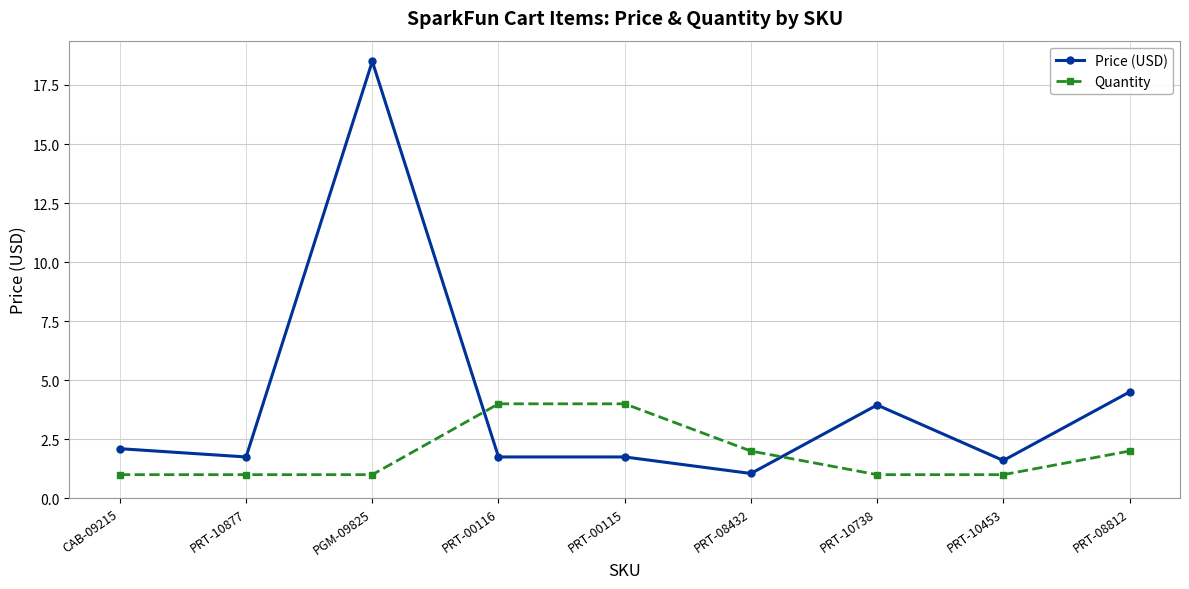

What is the value of the Price (USD) point at the 8th from the left?

1.6